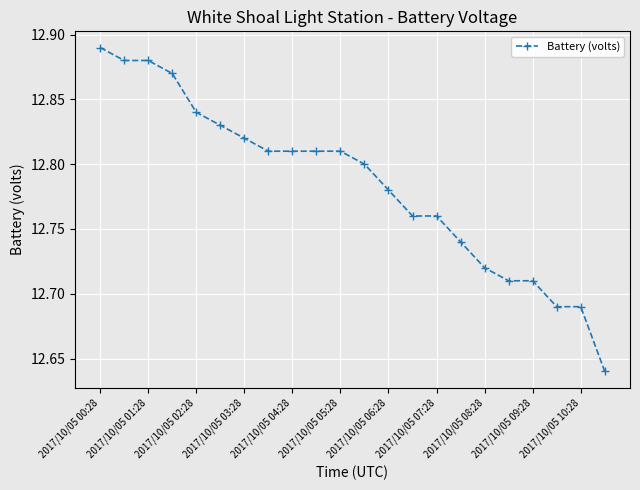

Count the number of data series in this chart.

1